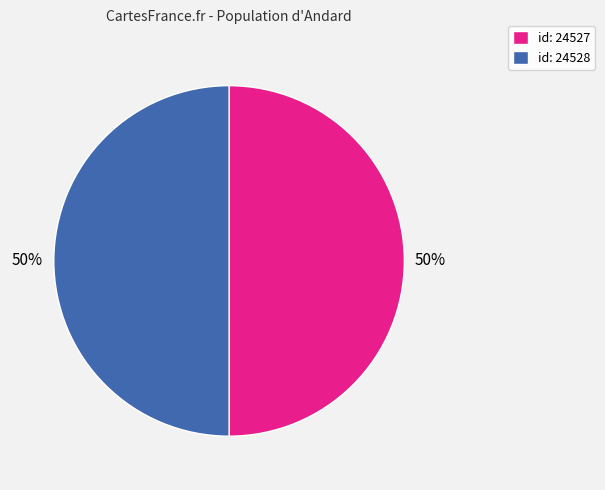

Count the number of slices in the pie.

2